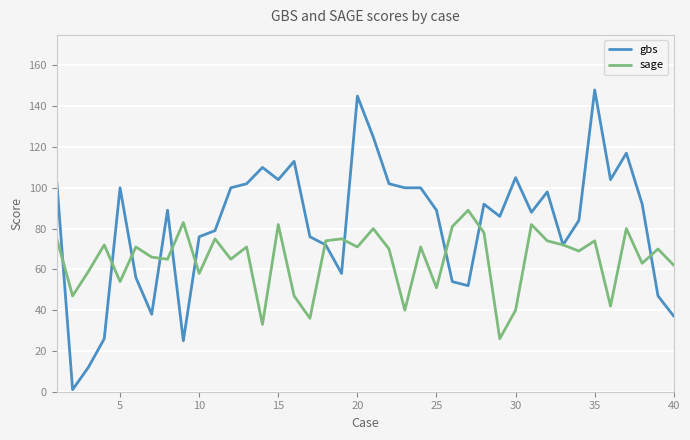

What are all the series names shown in the legend?

gbs, sage